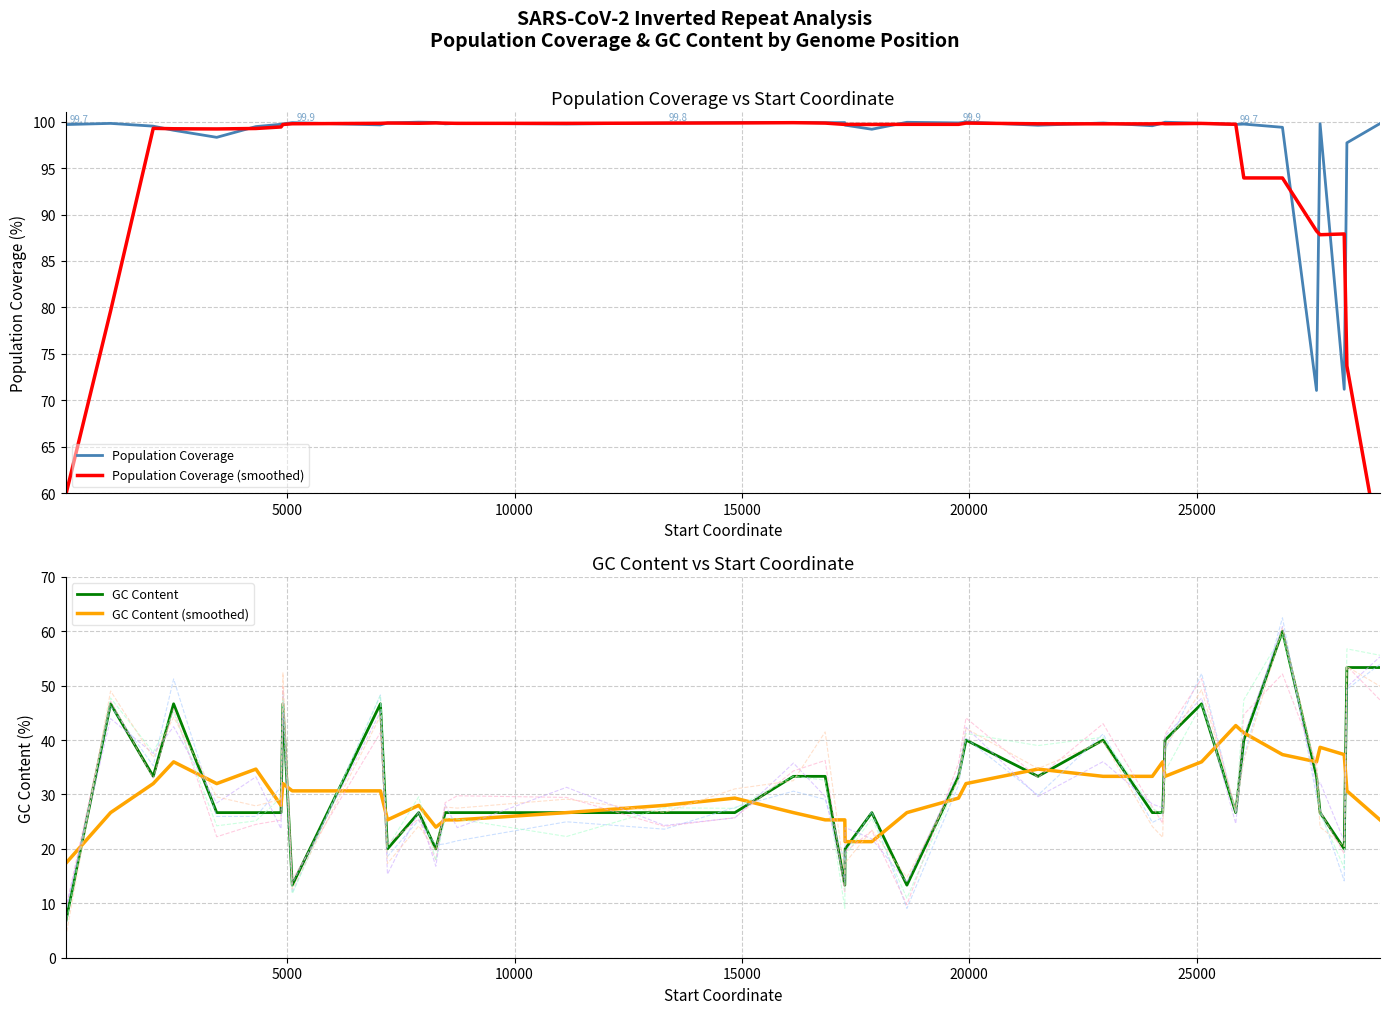

What is the minimum value for GC Content (smoothed)?

17.3